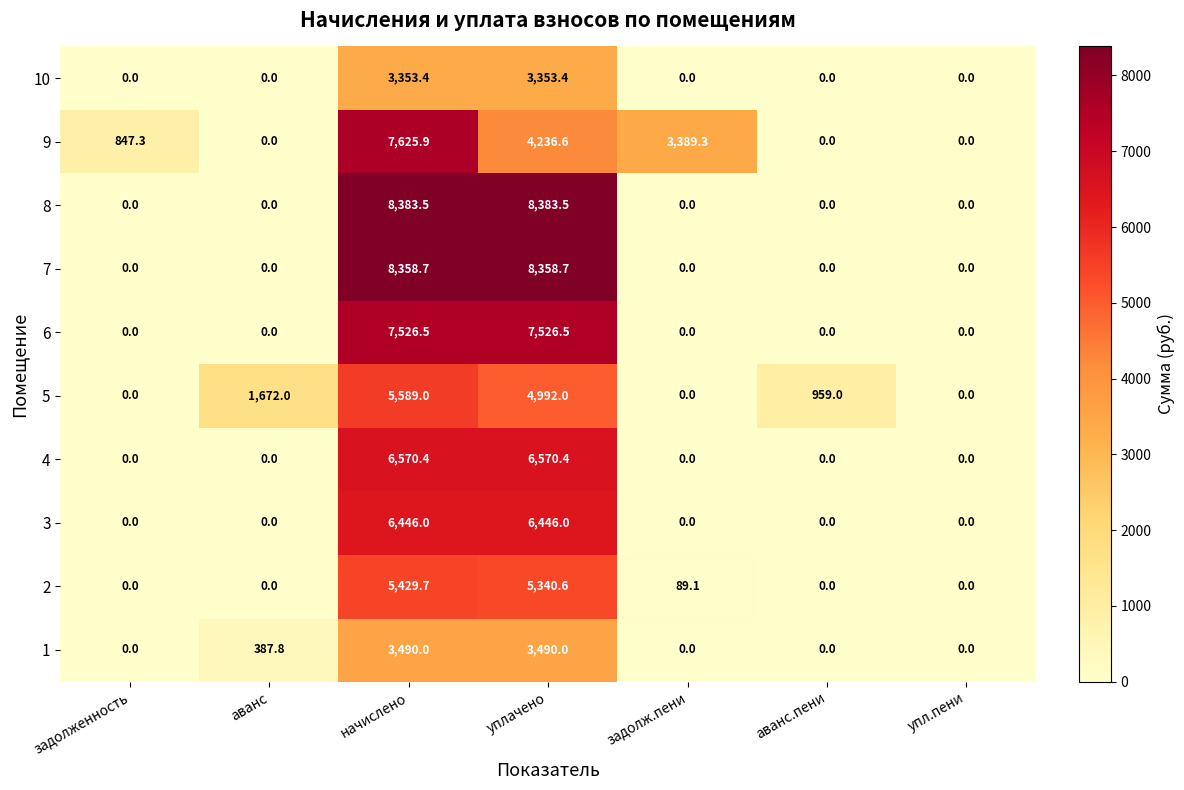

Rank the series by their maximum value, from highest to lowest.

8, 7, 9, 6, 4, 3, 5, 2, 1, 10